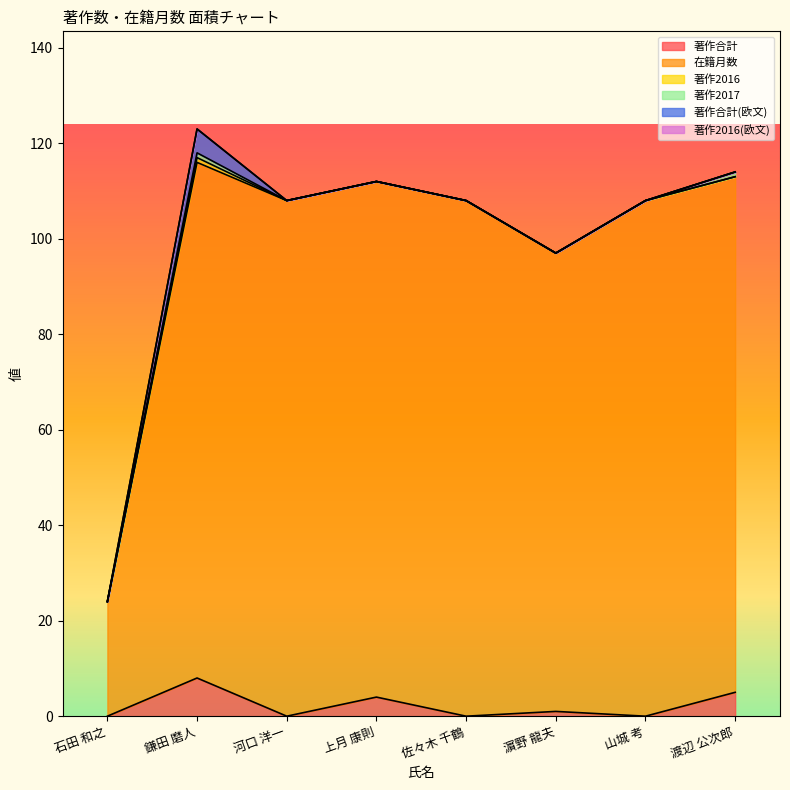

Which has a higher value, 鎌田 磨人 or 濵野 龍夫?

鎌田 磨人